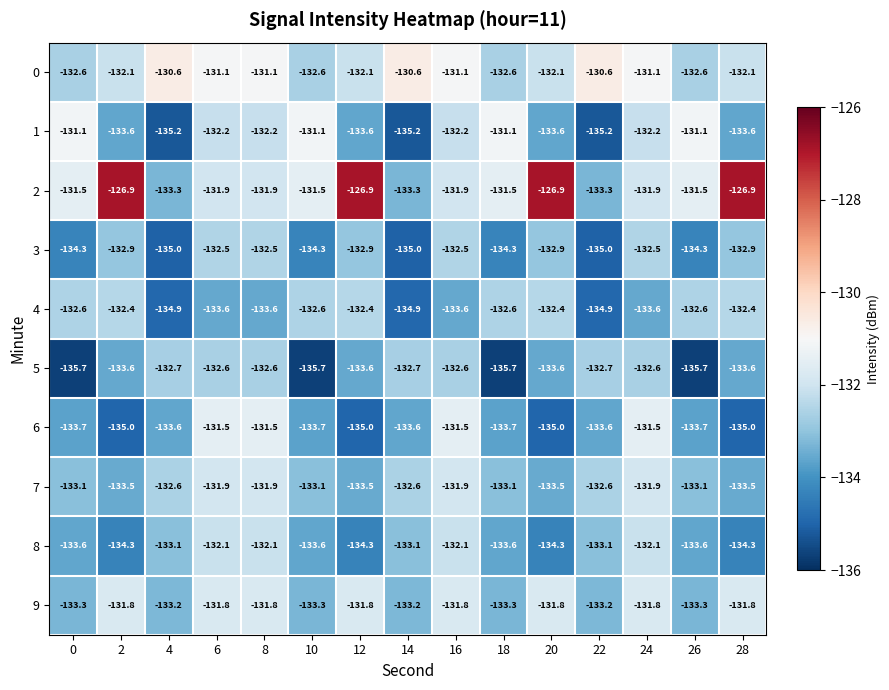

What is the maximum value shown in the chart?

-126.9